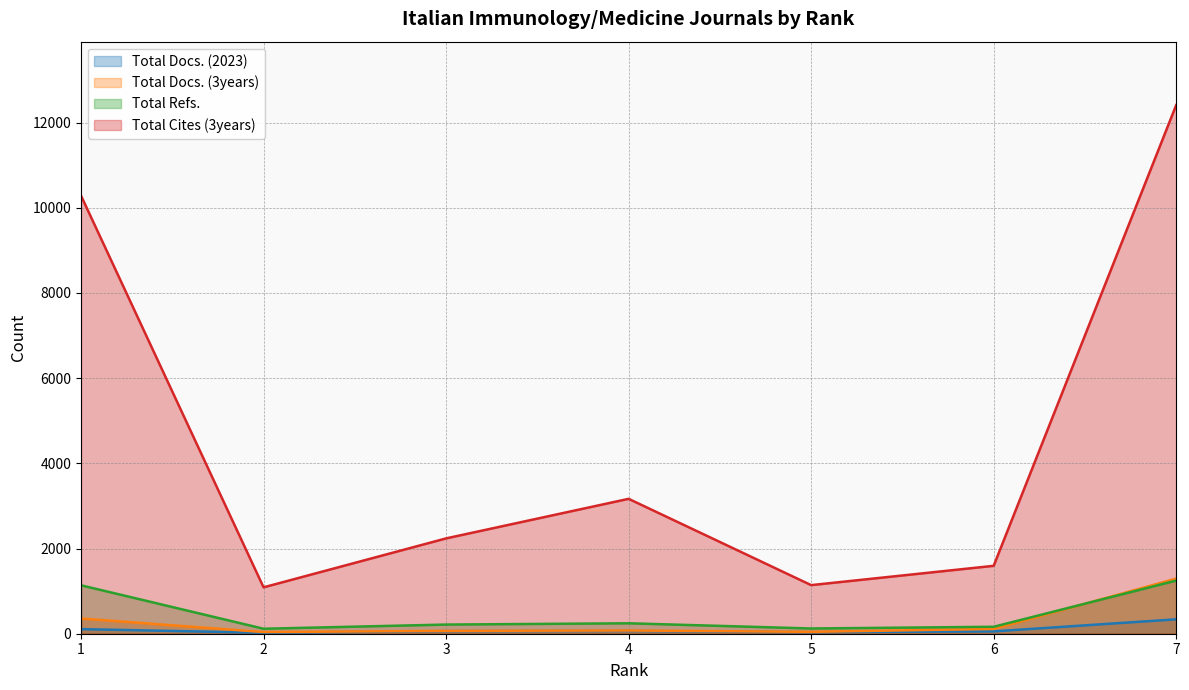

Which series has the largest total across all categories?

Total Cites (3years)